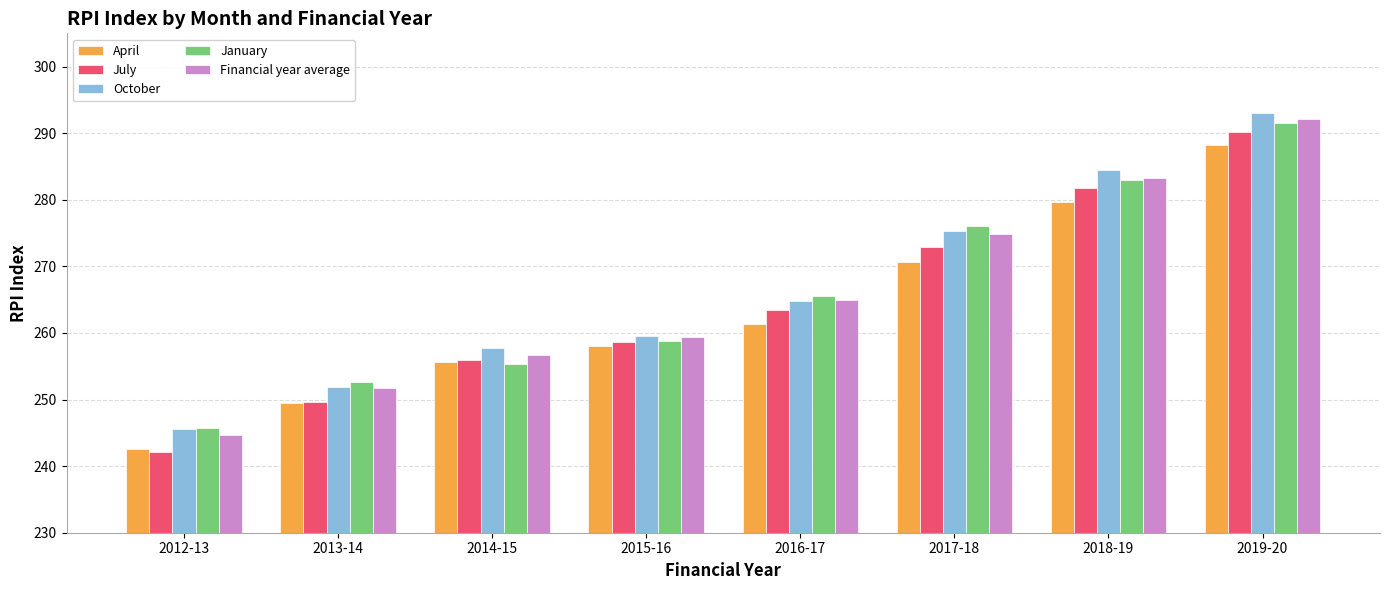

What is the maximum value for Financial year average?

292.1